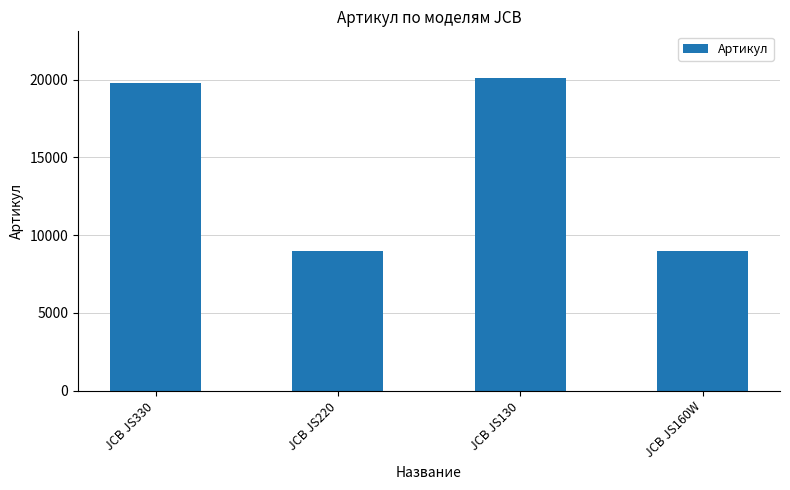

What is the maximum value shown in the chart?

20098